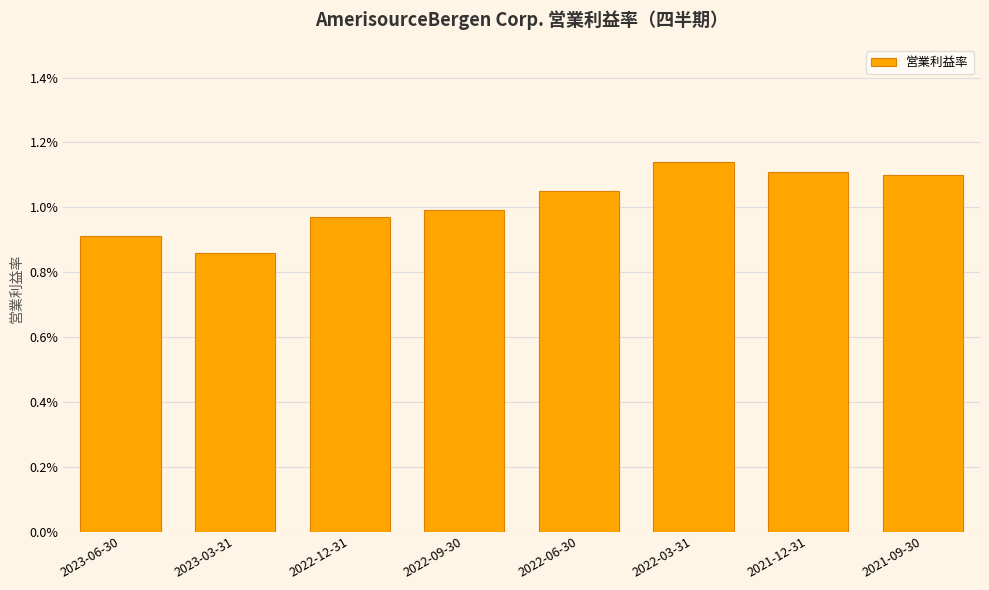

Does the chart contain any negative values?

No